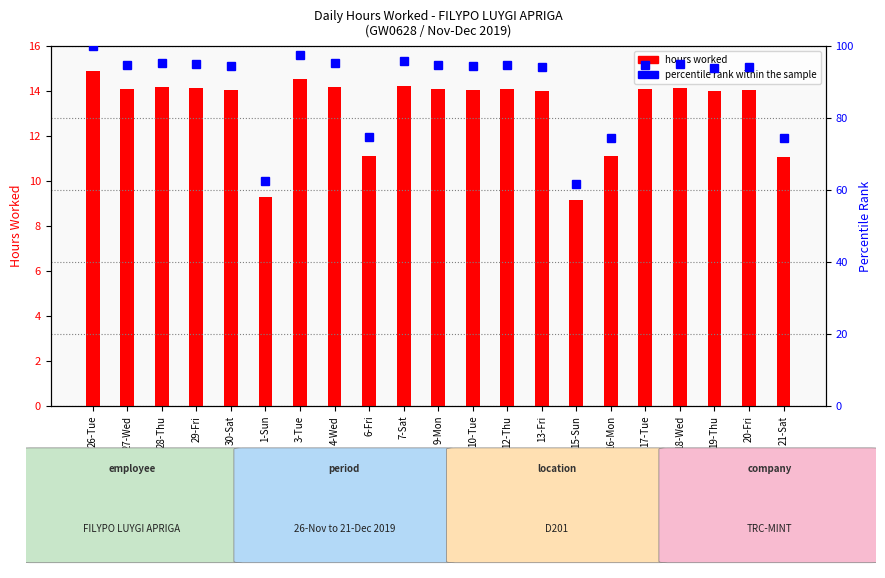

Which has a higher value, 9-Mon or 18-Wed?

18-Wed